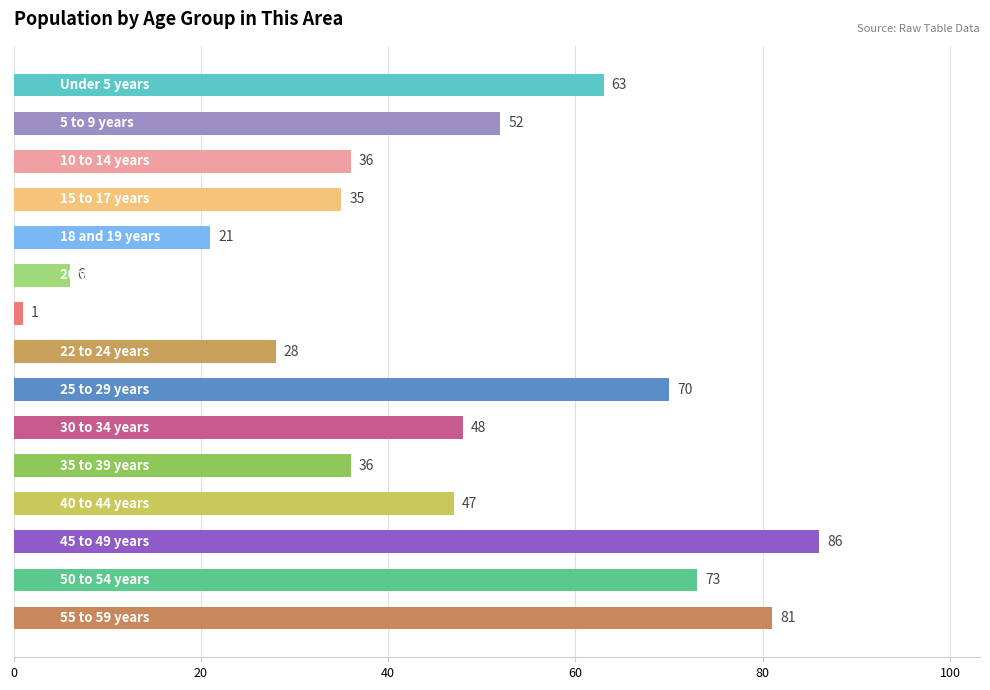

What is the maximum value shown in the chart?

86